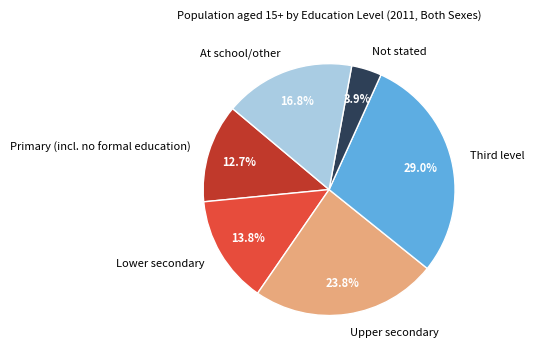

What is the smallest slice in the pie chart?

Not stated